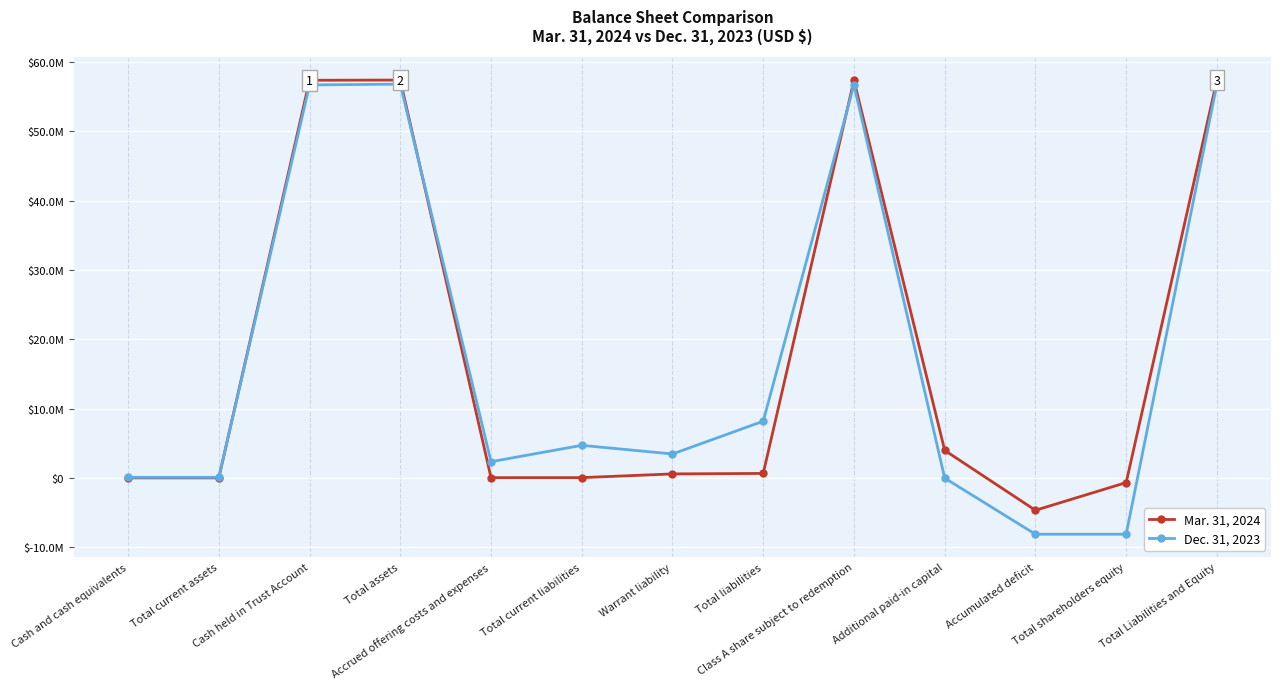

Where is Mar. 31, 2024 nearest to the value 26384233?

Additional paid-in capital